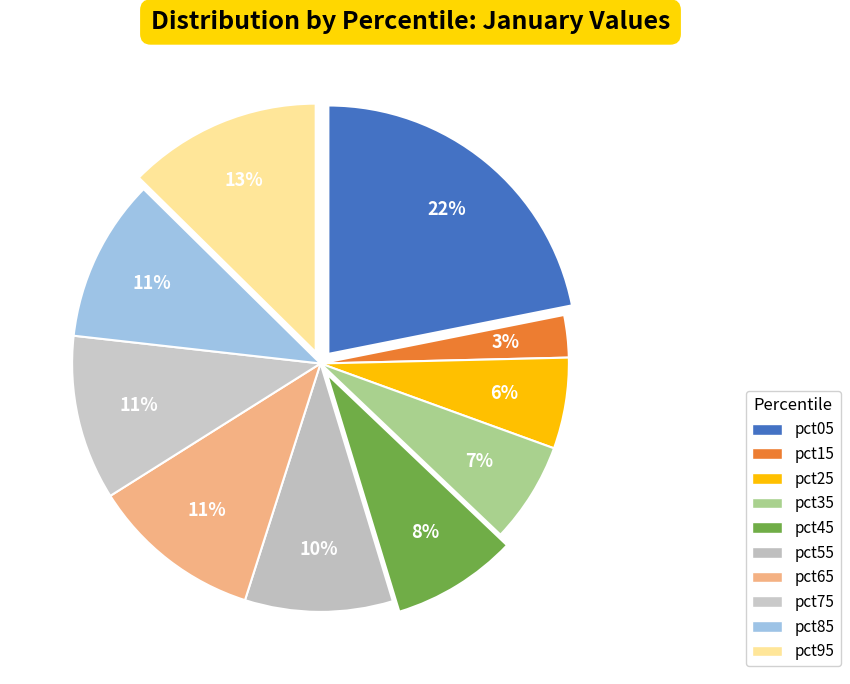

Does pct85 account for over 50% of the chart?

No